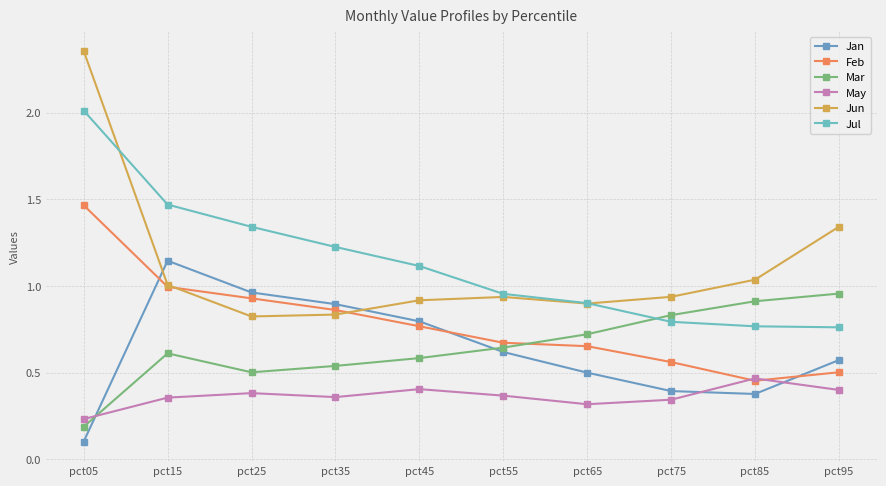

What is the total value across all series at pct85?

4.0